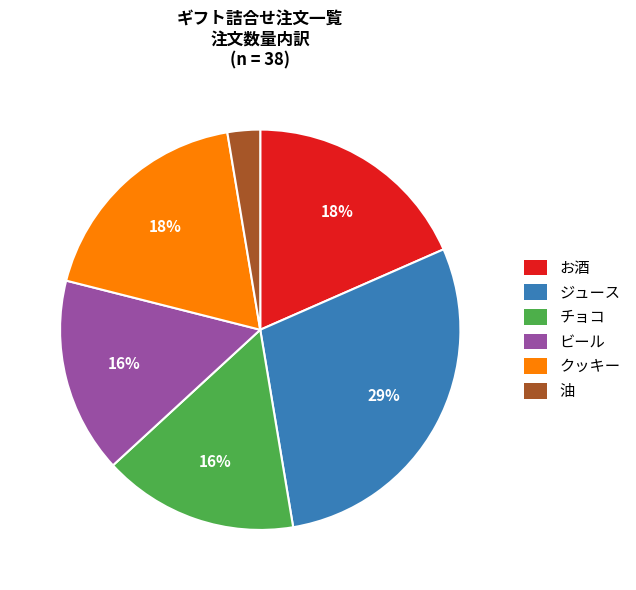

Do お酒 and 油 together represent more than half of the pie?

No